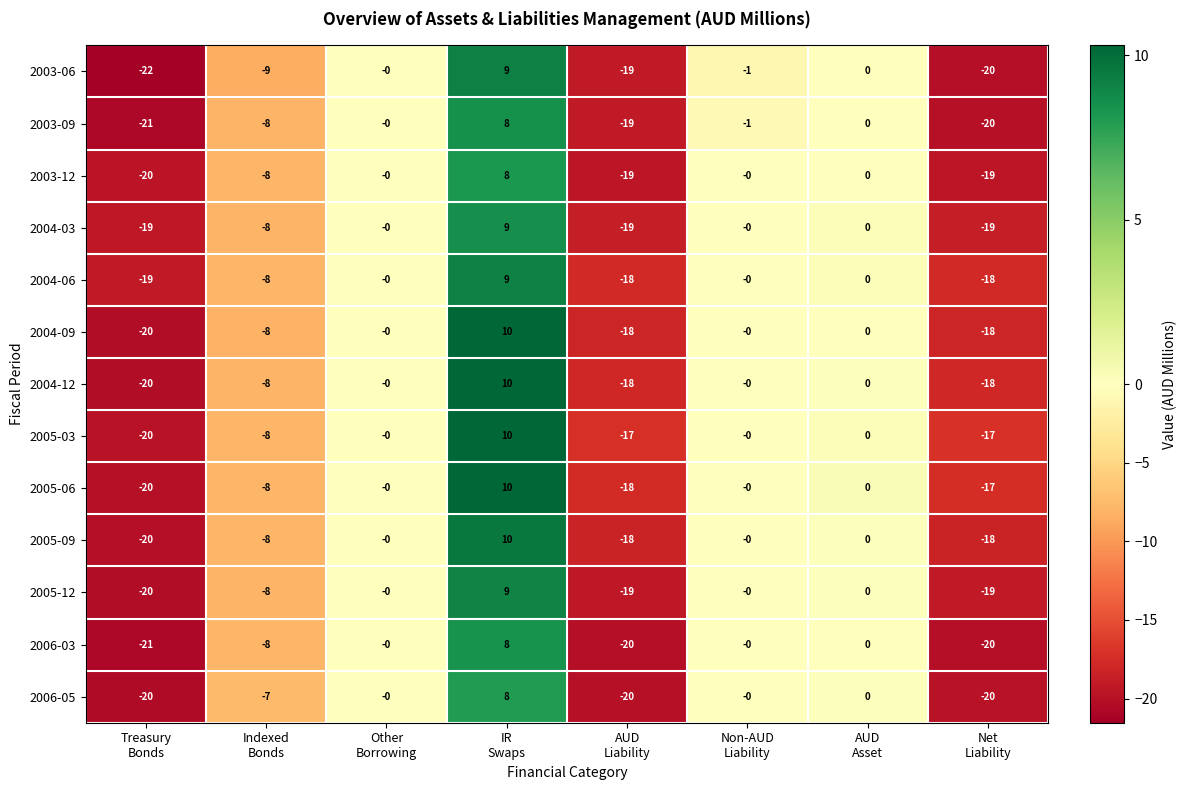

What is the sum of all 2004-09 values?

-54